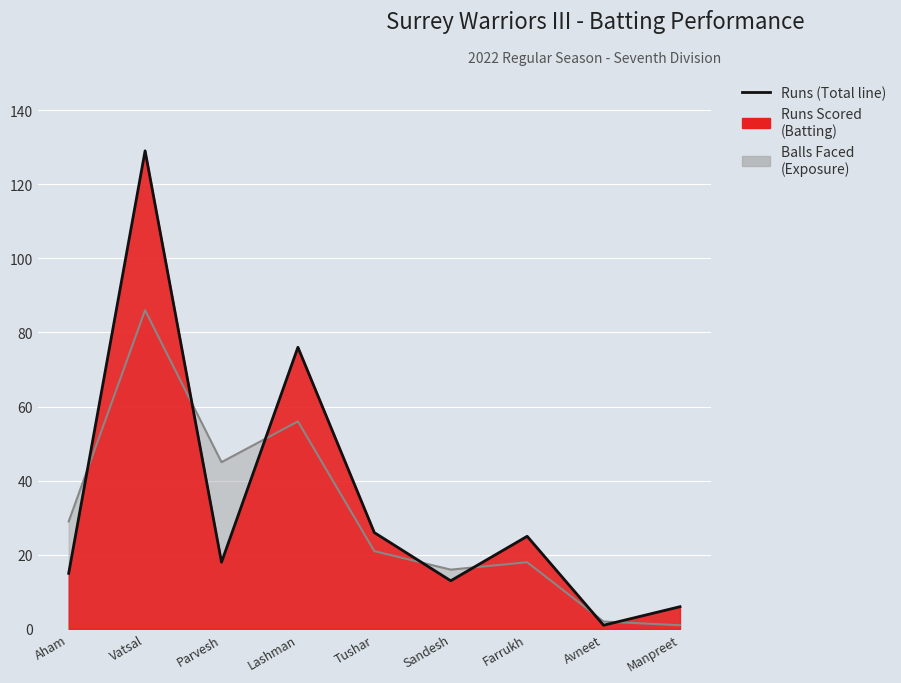

Which category has the highest value across all series?

Vatsal